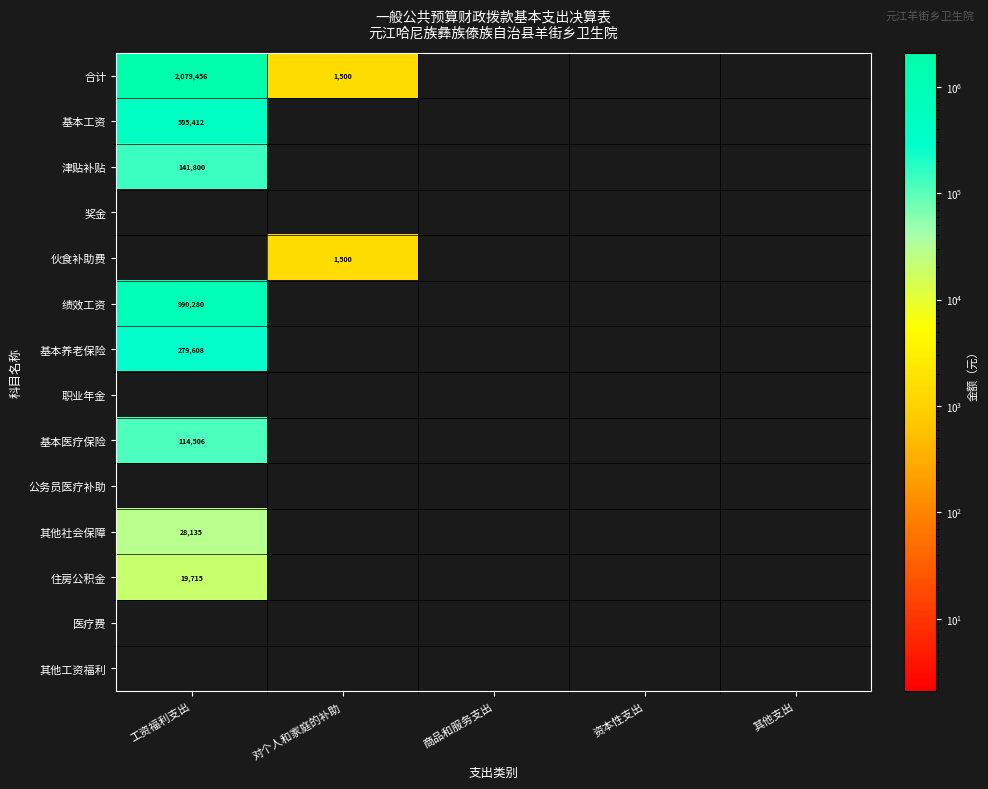

Is it true that 基本养老保险 equals 279608 at 工资福利支出?

True